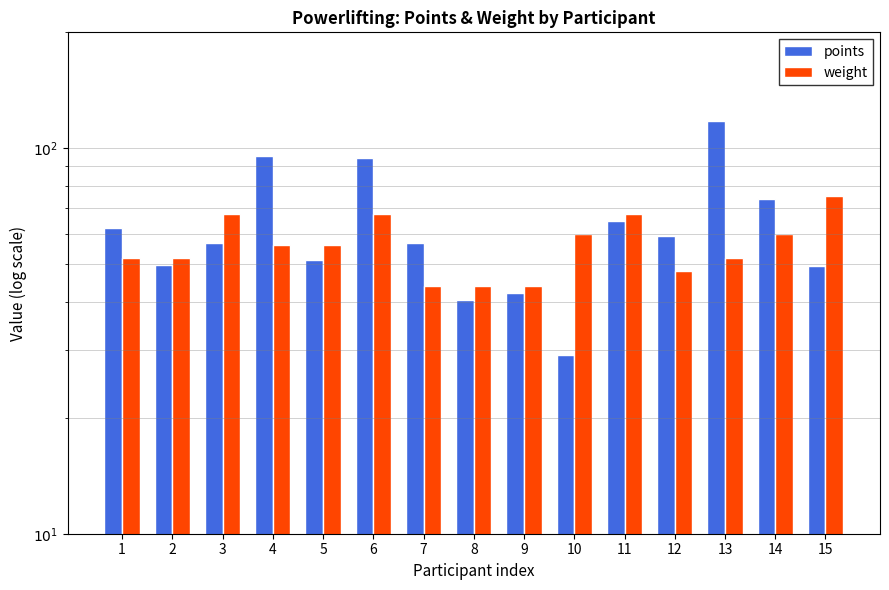

What is the minimum value for weight?

44.0